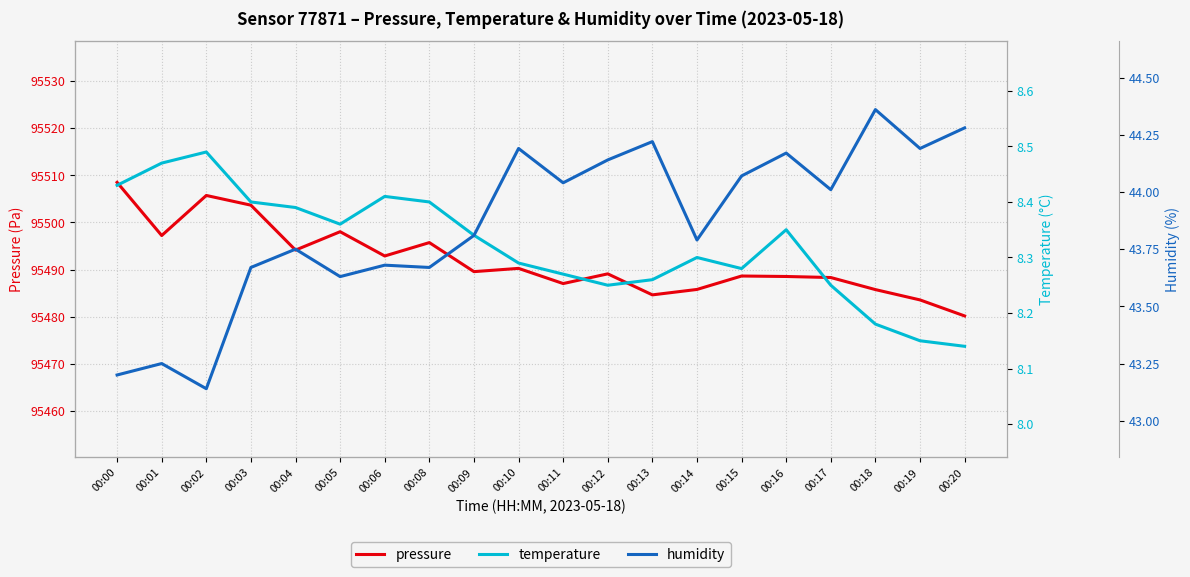

True or false: pressure and humidity cross at least once.

False